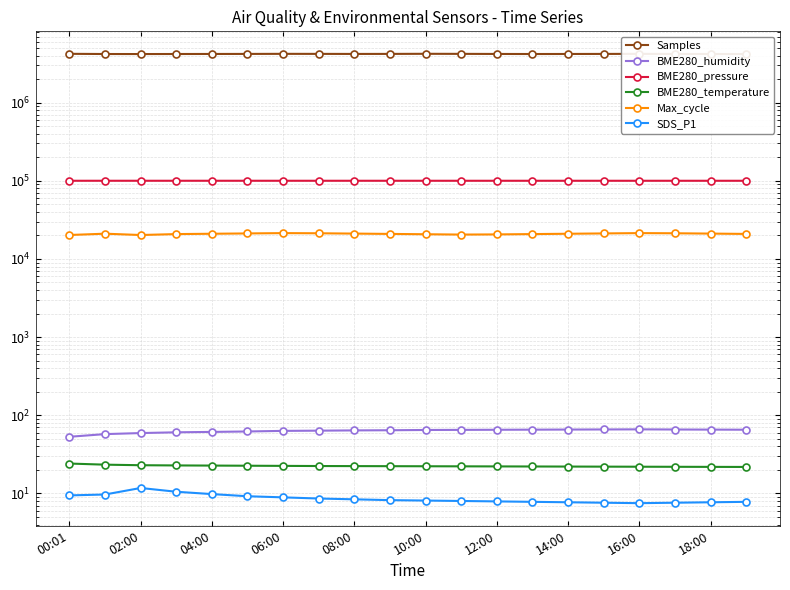

True or false: Samples has a value of 4193000.0 at 14:00.

True